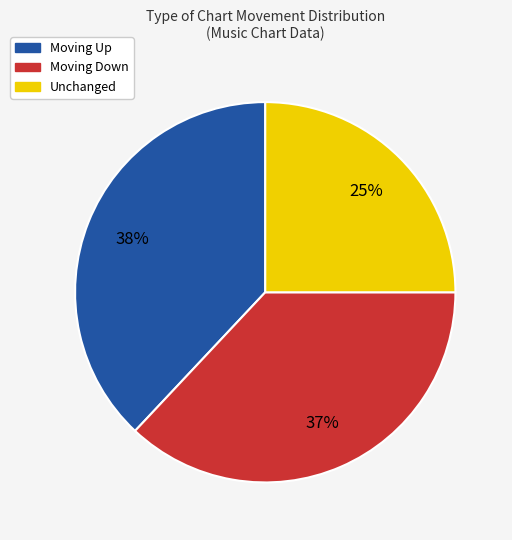

To the nearest percent, what is the average slice percentage?

33%